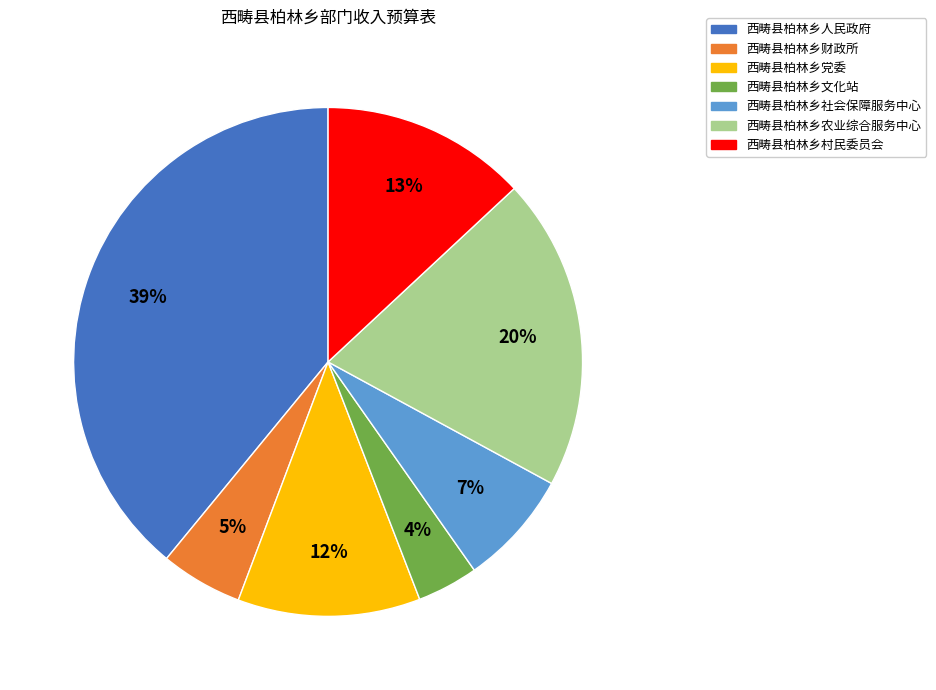

What is the ratio of the value at 西畴县柏林乡党委 to the value at 西畴县柏林乡农业综合服务中心?

0.6